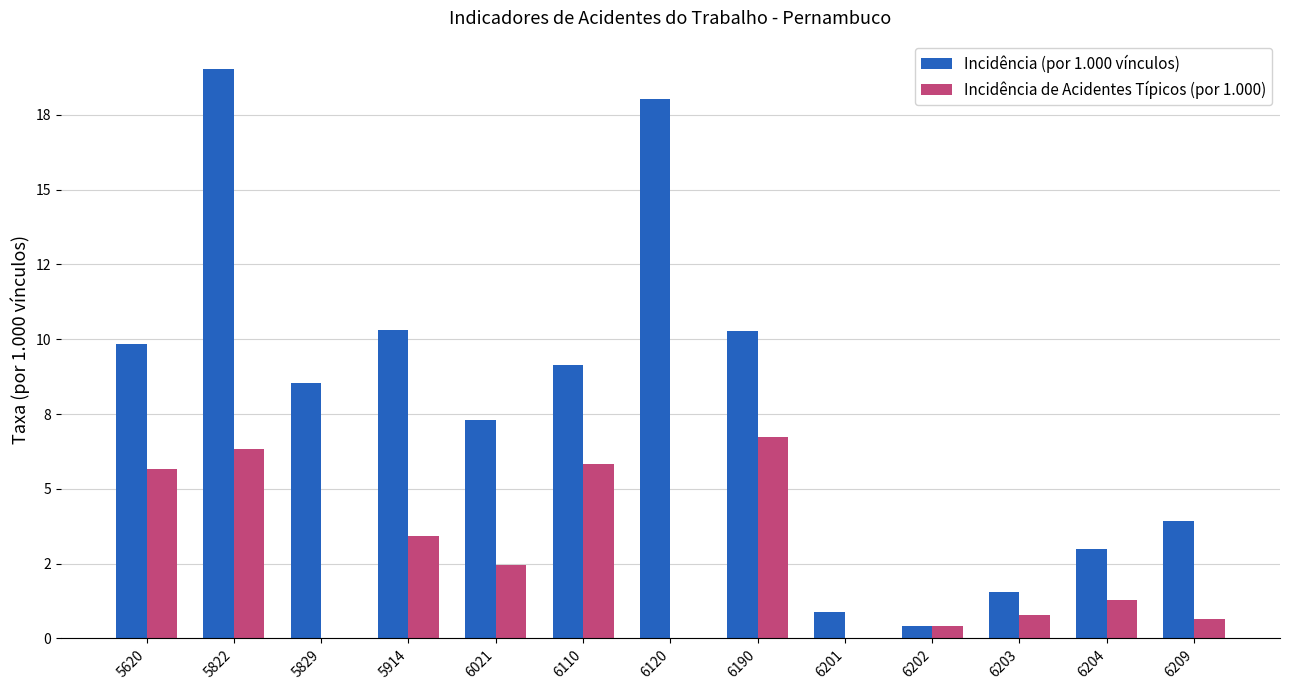

The Incidência de Acidentes Típicos (por 1.000) series shows 2.4 at 6021. True or false?

True